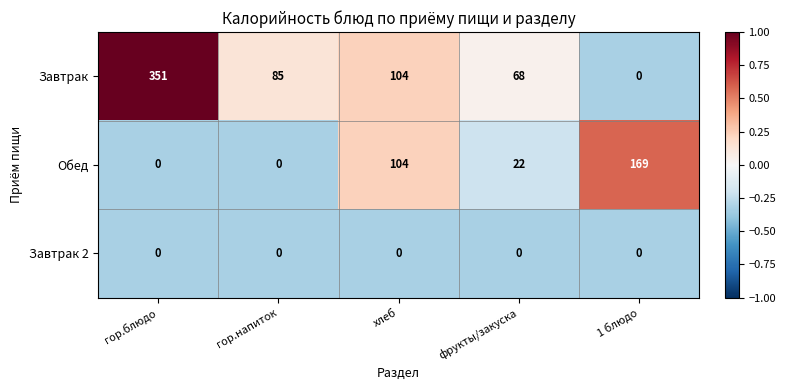

At how many categories does at least one series exceed 0?

5